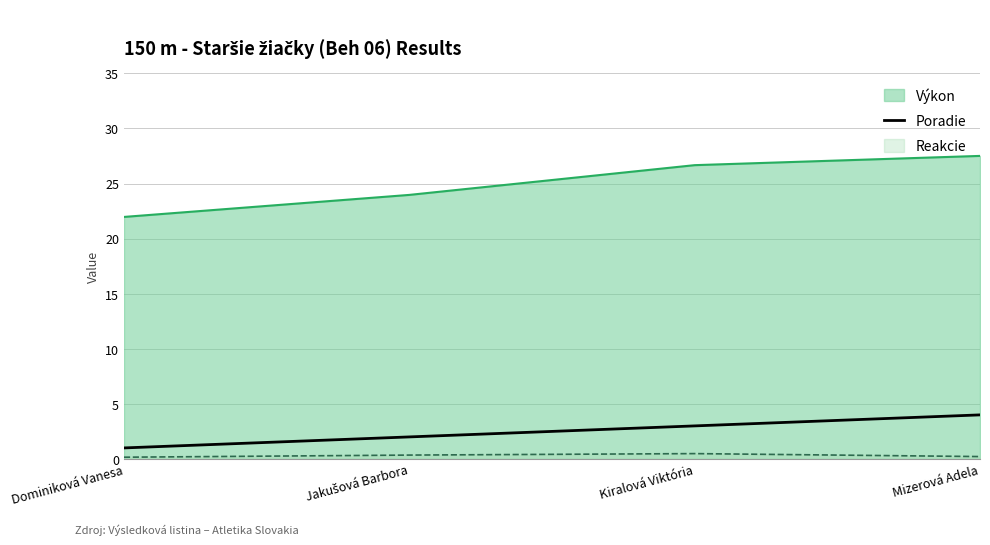

How many values are between 2 and 4?

3